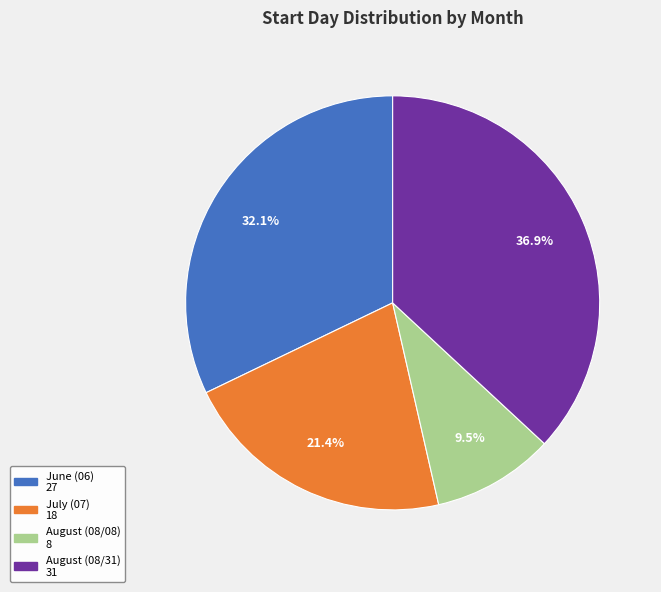

Is there any slice that represents more than half of the pie?

No